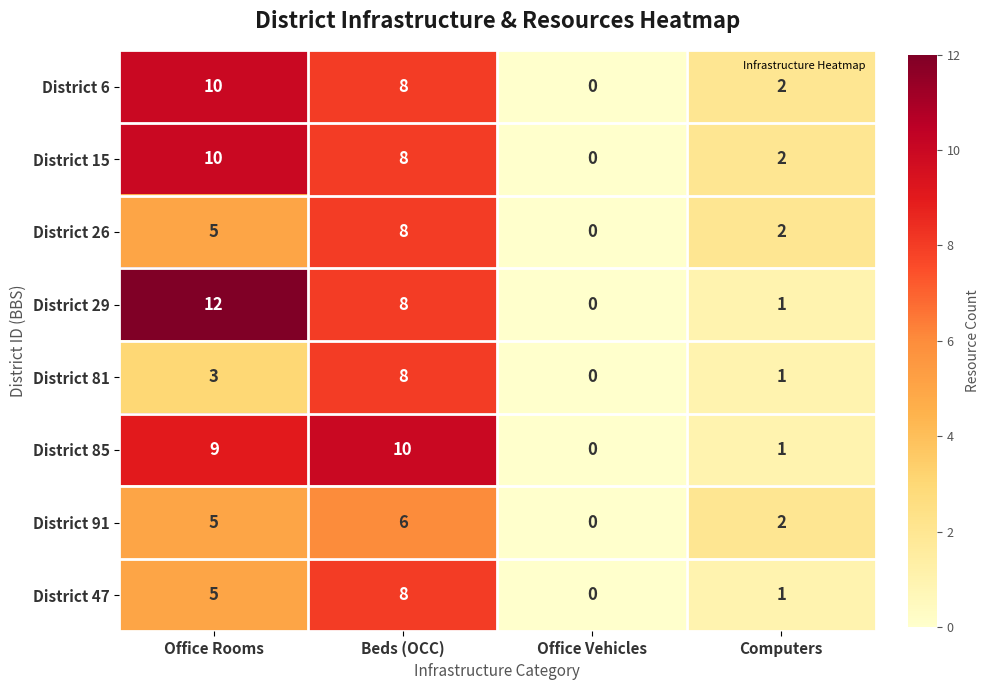

The District 81 series shows 1 at Computers. True or false?

True